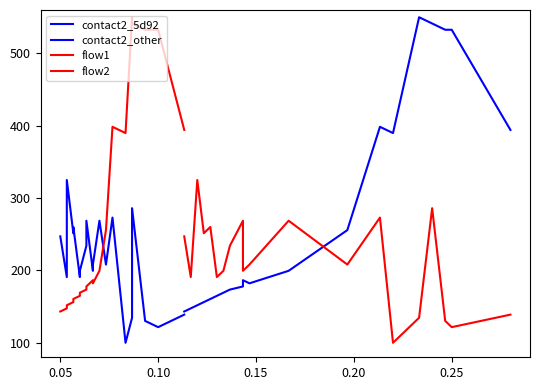

How many values in the flow2 series exceed 186?

10